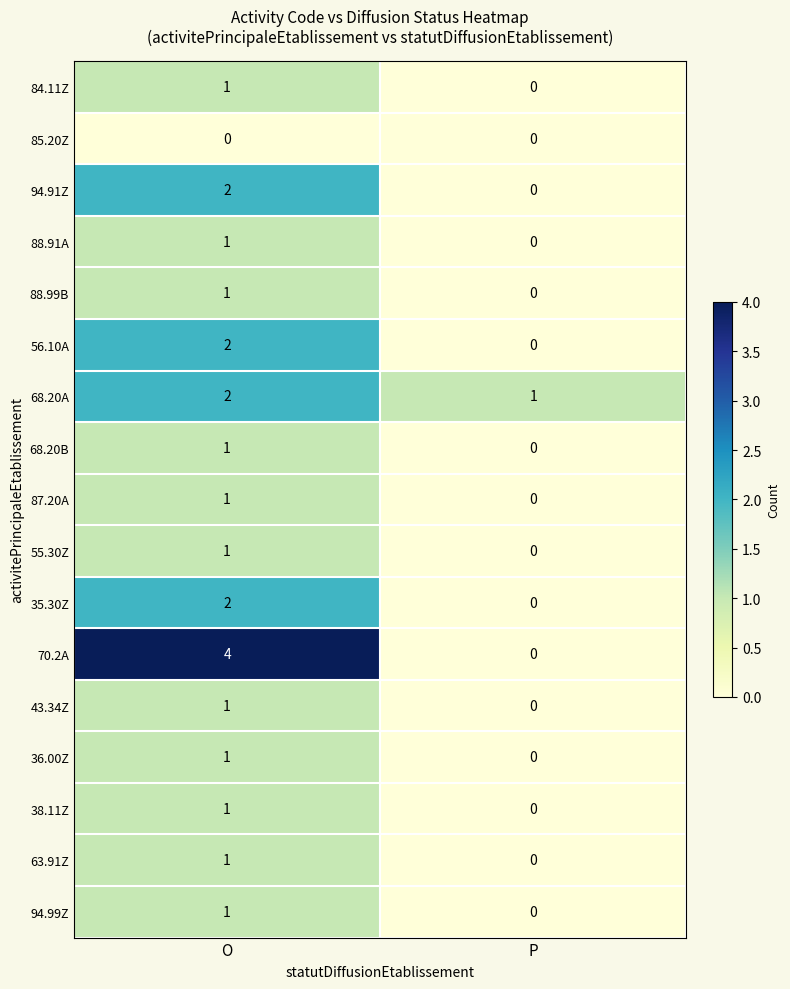

Which series has the largest range (max minus min)?

70.2A